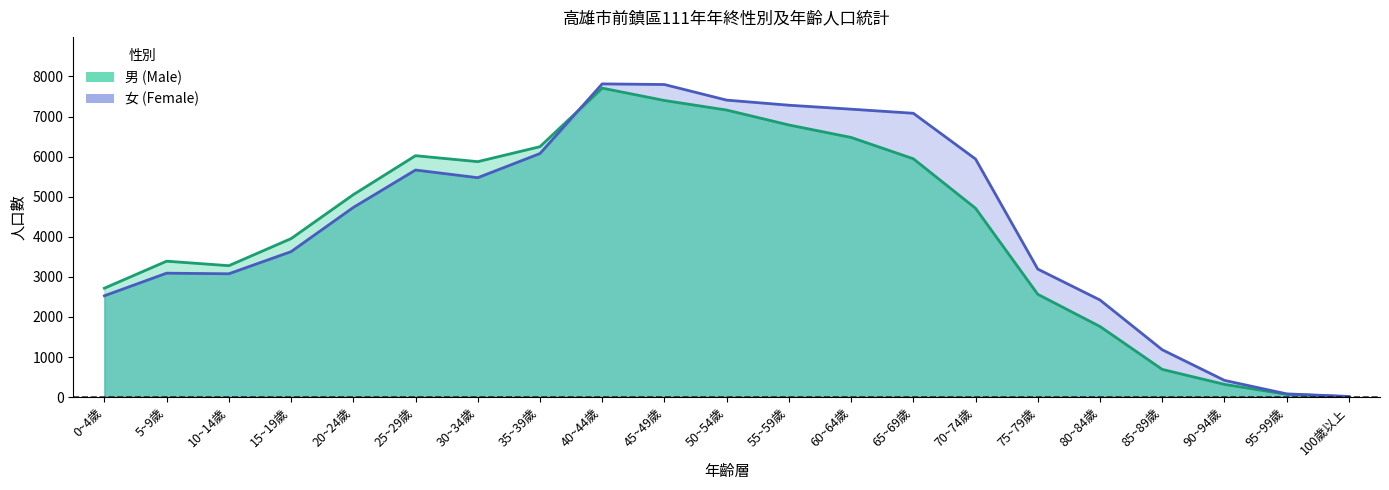

Is the value of 男 at 30~34歲 greater than the value of 女 at 75~79歲?

Yes